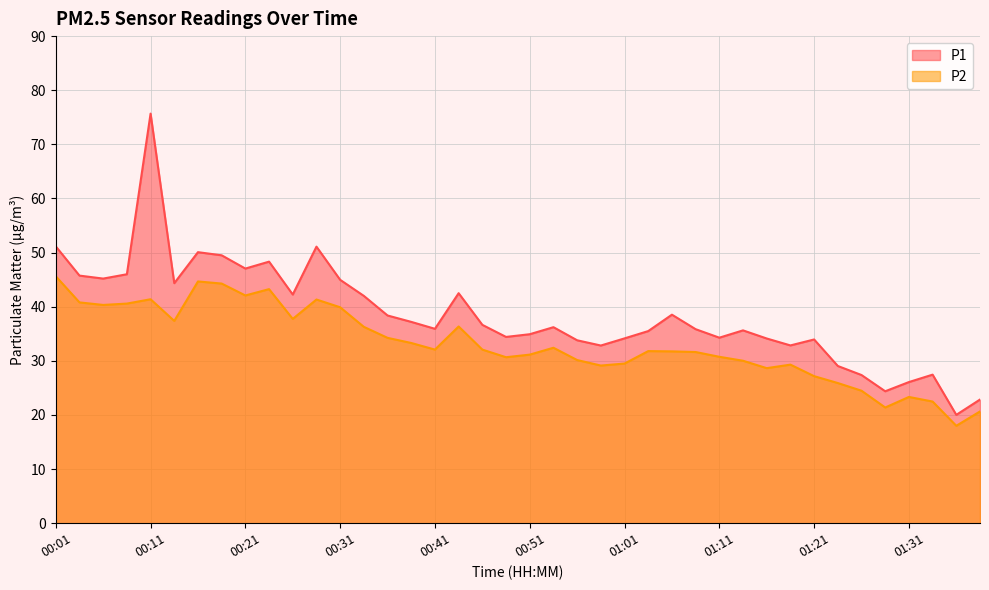

What is the total value across all series at 01:23?

55.0